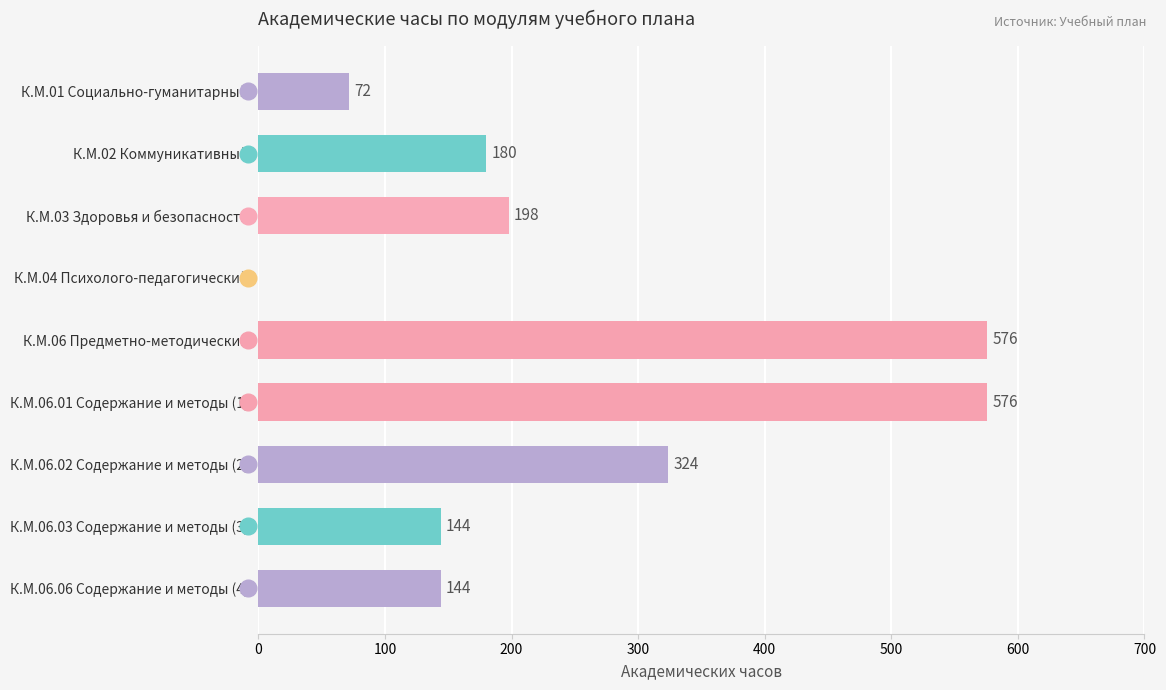

How many values are above zero?

8